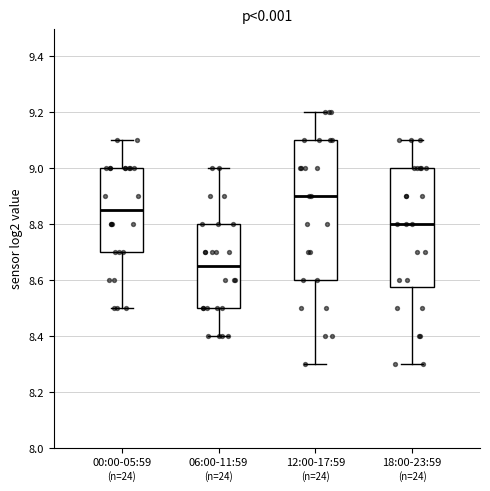

Reading left to right, transcribe this box plot: for each box, give where its median line is, the range the box spans, and where its two whiskers end, as read against the y-axis. The values are not printed on the chart, so give them approximately, as read against the axis.

00:00-05:59: median 8.86, box 8.70 to 9.00, whiskers 8.50 to 9.10
06:00-11:59: median 8.66, box 8.50 to 8.80, whiskers 8.40 to 9.00
12:00-17:59: median 8.90, box 8.60 to 9.10, whiskers 8.30 to 9.20
18:00-23:59: median 8.80, box 8.58 to 9.00, whiskers 8.30 to 9.10